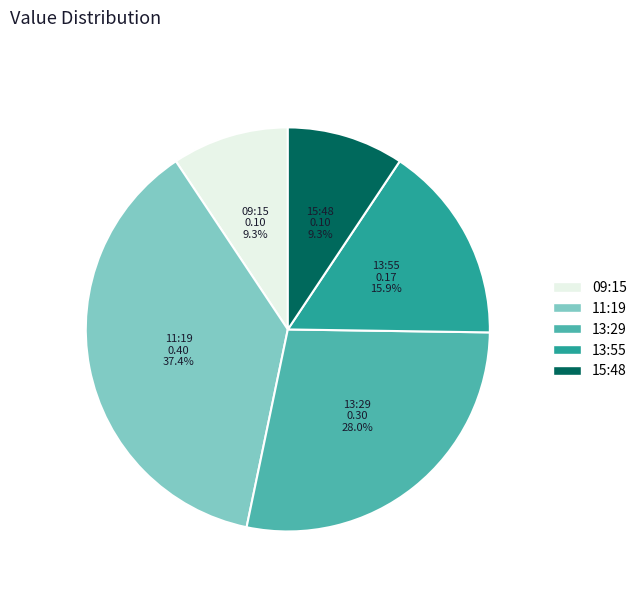

Combined, what portion of the pie is 13:29 and 13:55?

43.9%